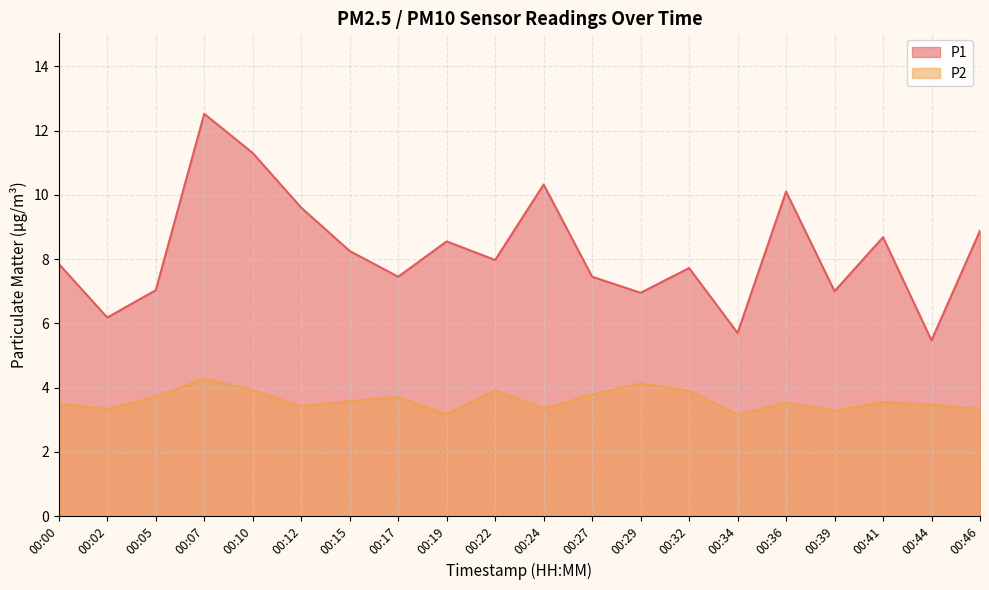

How many lines are shown in the chart?

2